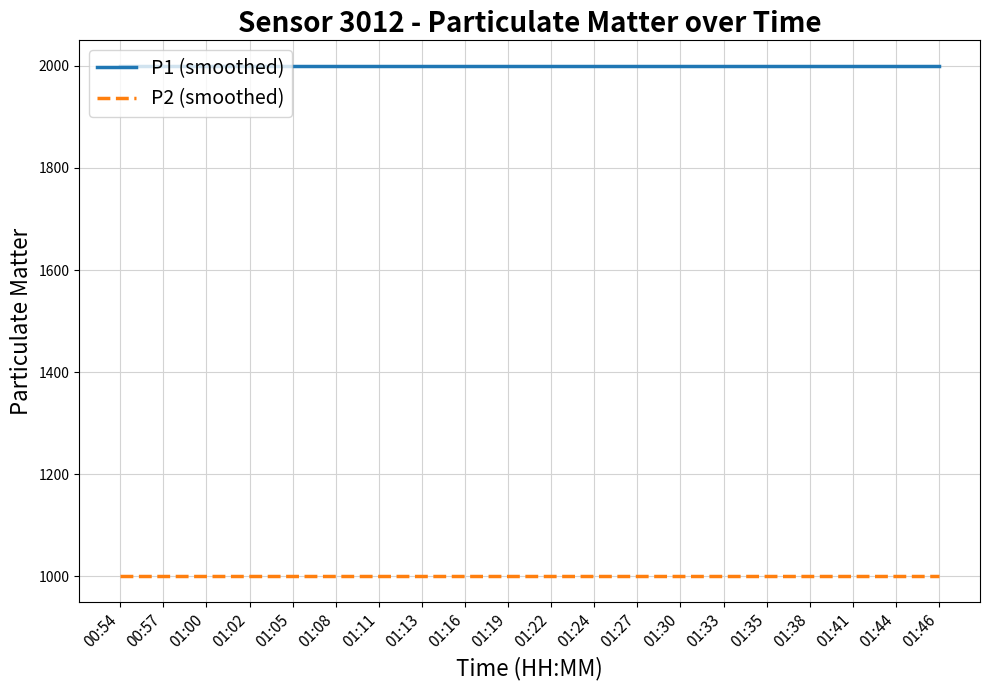

What is the lowest value of the P2 (smoothed) series?

999.9